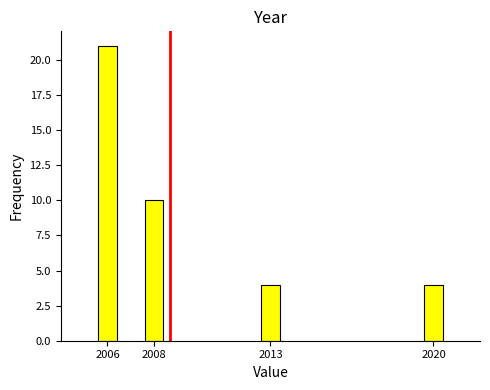

Reading left to right, list all the values displayed in this chart.

2006=21	2008=10	2013=4	2020=4